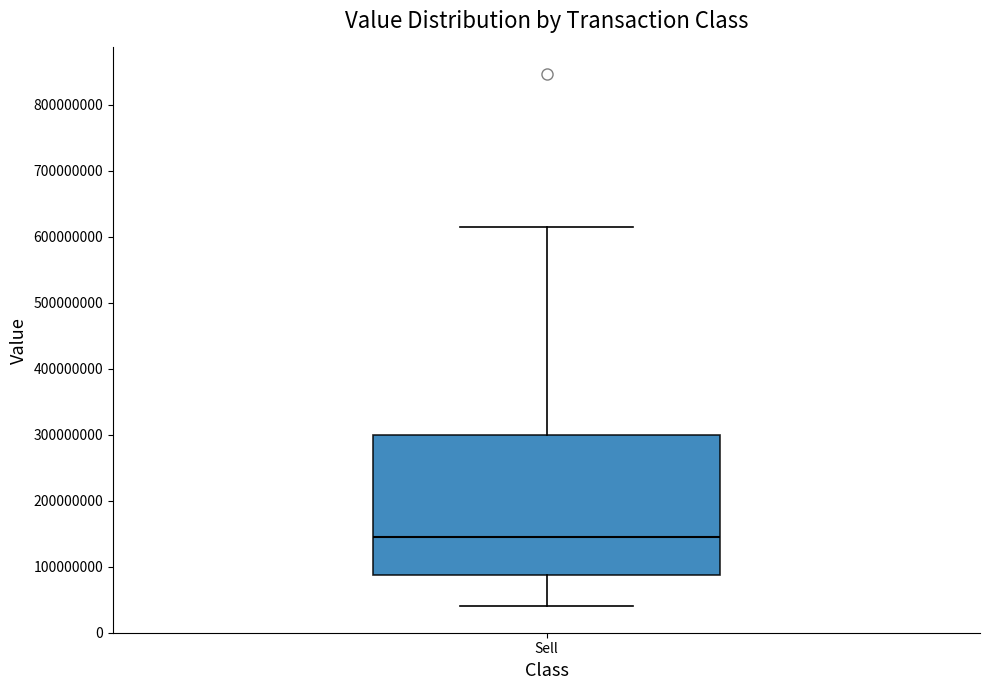

Where does the lower whisker of the box for Sell end on the y-axis? The values are not printed on the chart, so give them approximately, as read against the axis.

40000000